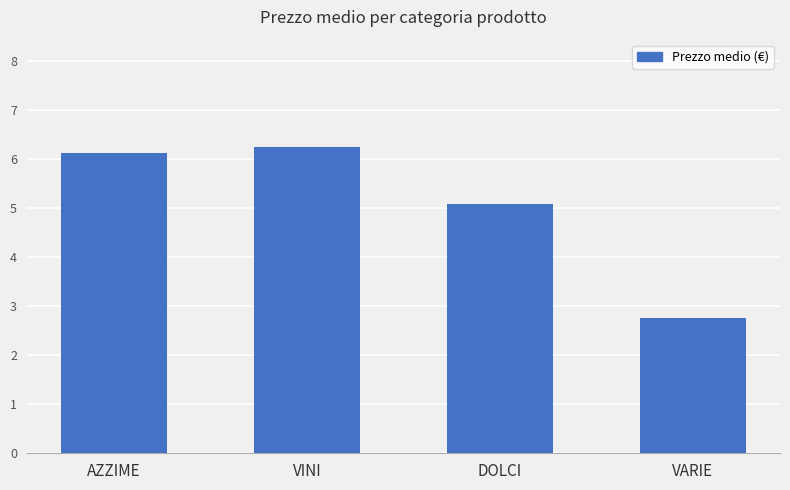

What is the approximate value at AZZIME?

6.1